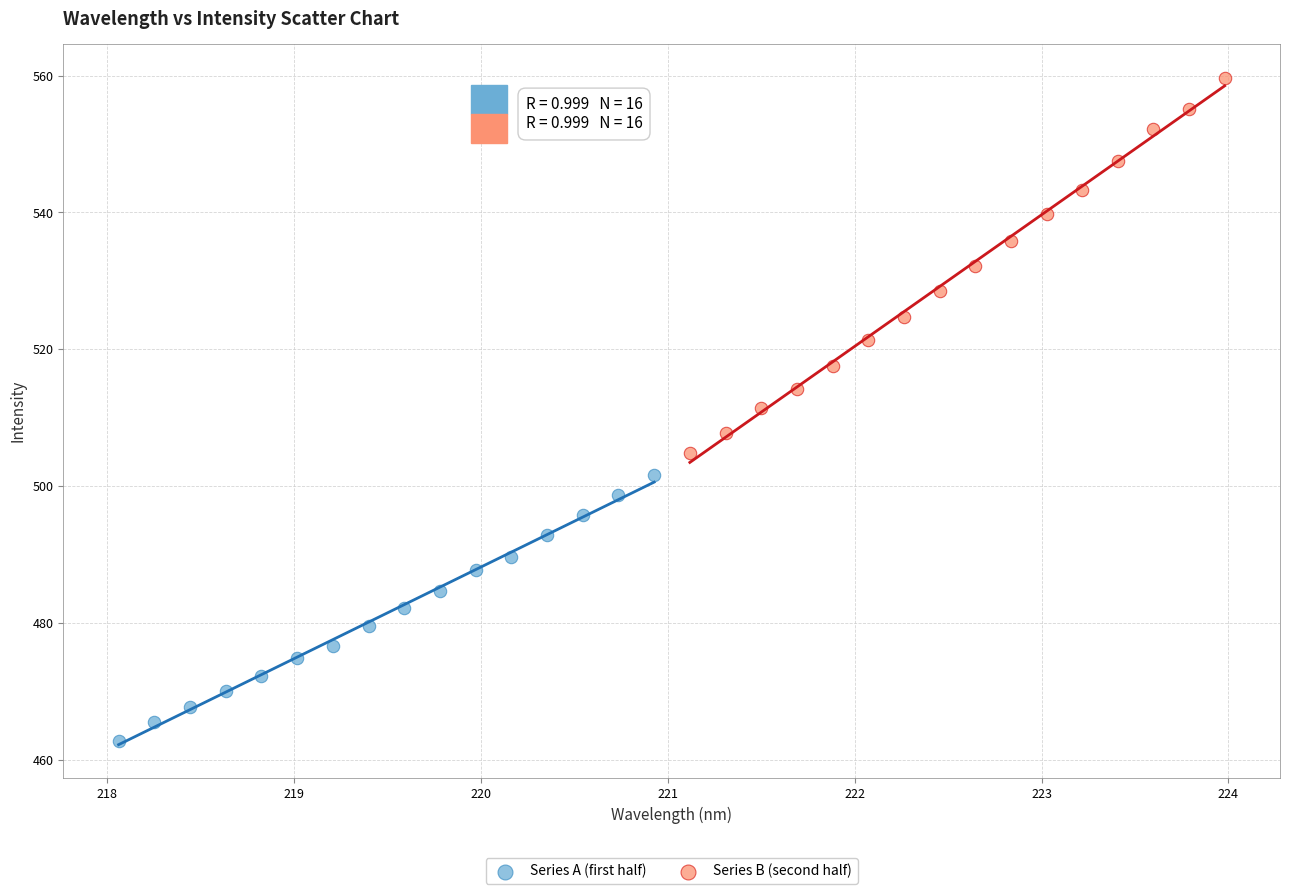

Which series reaches the maximum Y coordinate?

Series B (second half)